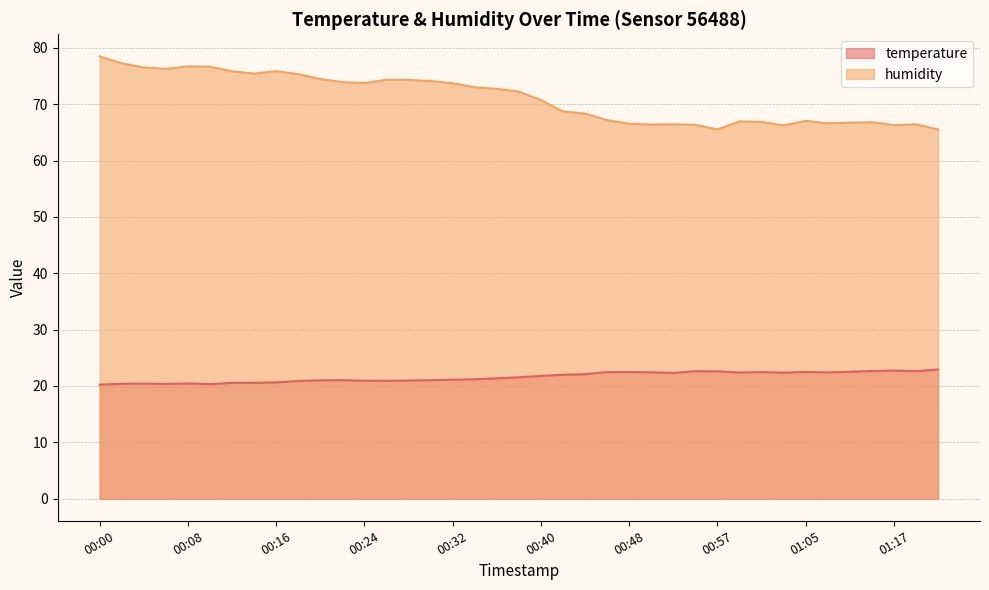

How many data points does each series have?

39